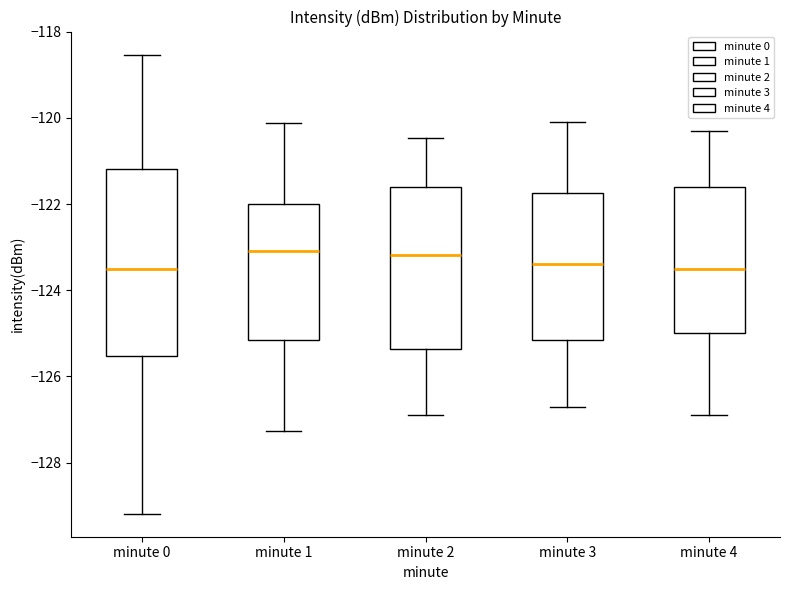

Reading left to right, read every box against the y-axis: the position of its median line, the range the box covers, and the ends of its whiskers. The values are not printed on the chart, so give them approximately, as read against the axis.

minute 0: median -123.6, box -125.6 to -121.2, whiskers -129.2 to -118.6
minute 1: median -123.0, box -125.2 to -122.0, whiskers -127.2 to -120.2
minute 2: median -123.2, box -125.4 to -121.6, whiskers -127.0 to -120.4
minute 3: median -123.4, box -125.2 to -121.8, whiskers -126.6 to -120.0
minute 4: median -123.4, box -125.0 to -121.6, whiskers -126.8 to -120.2